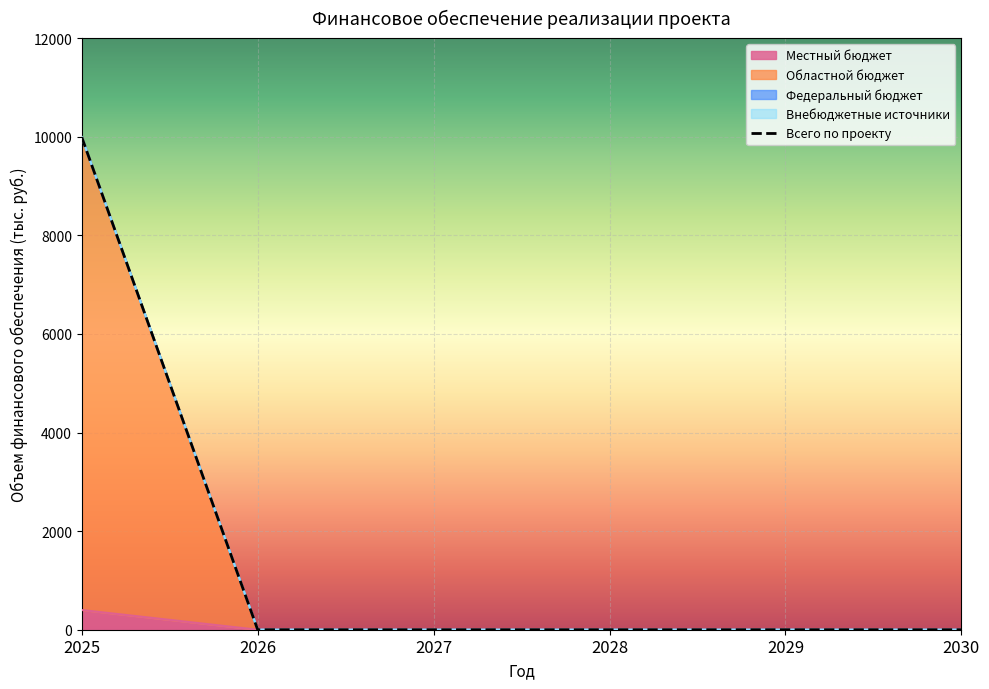

Which category has the highest value in the Областной бюджет series?

2025